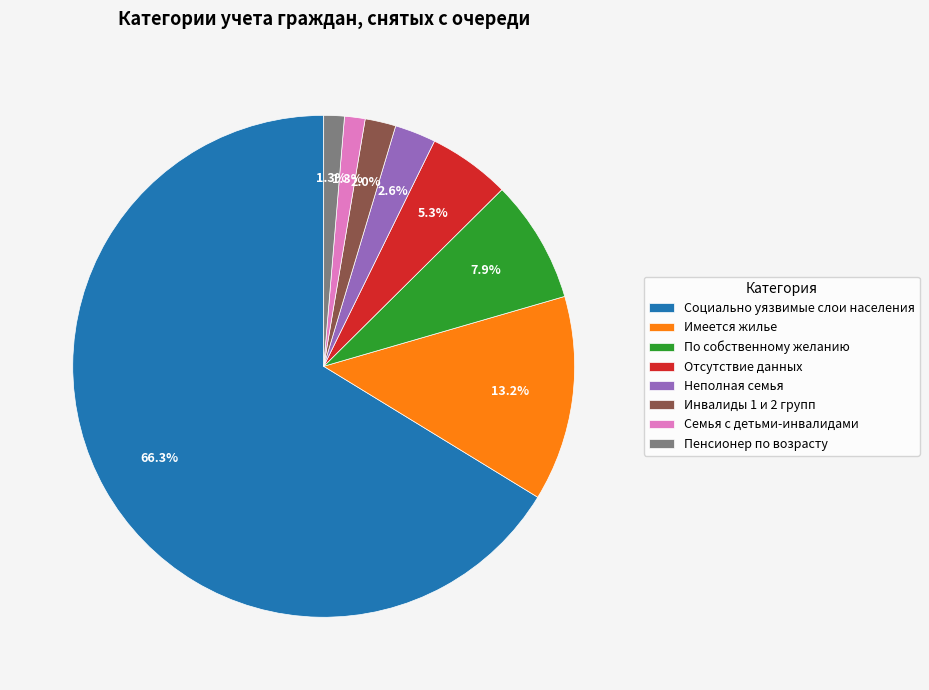

Which slice is the largest?

Социально уязвимые слои населения